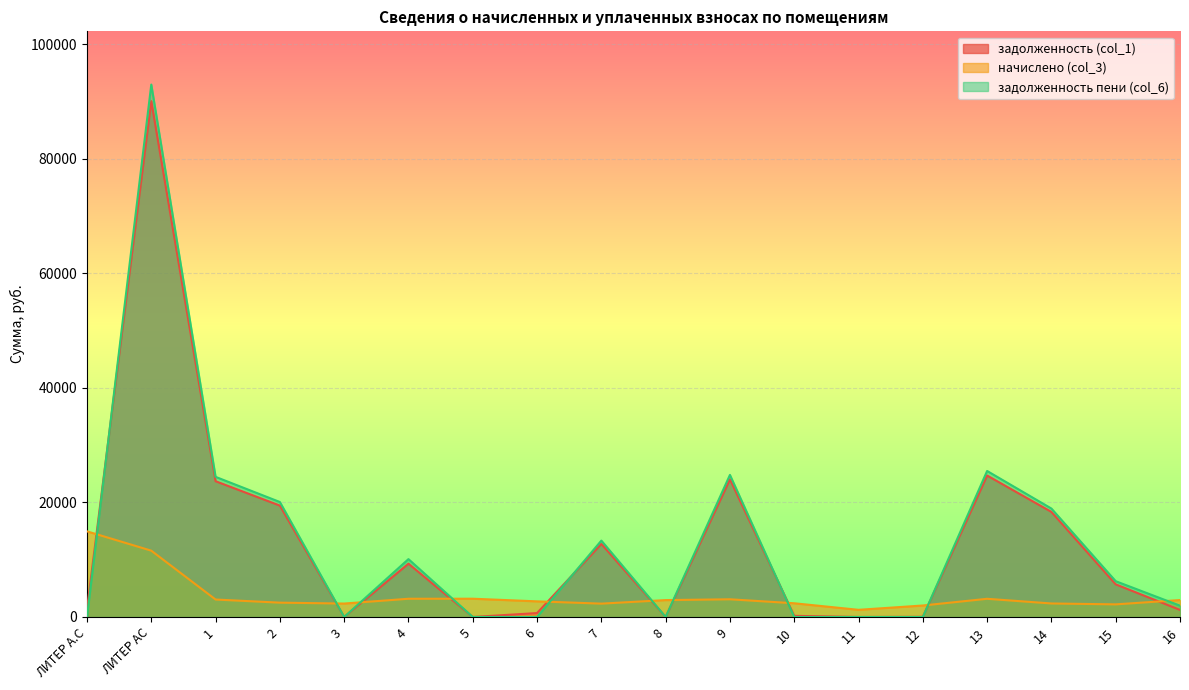

At which category is the sum across all series the highest?

ЛИТЕР АС